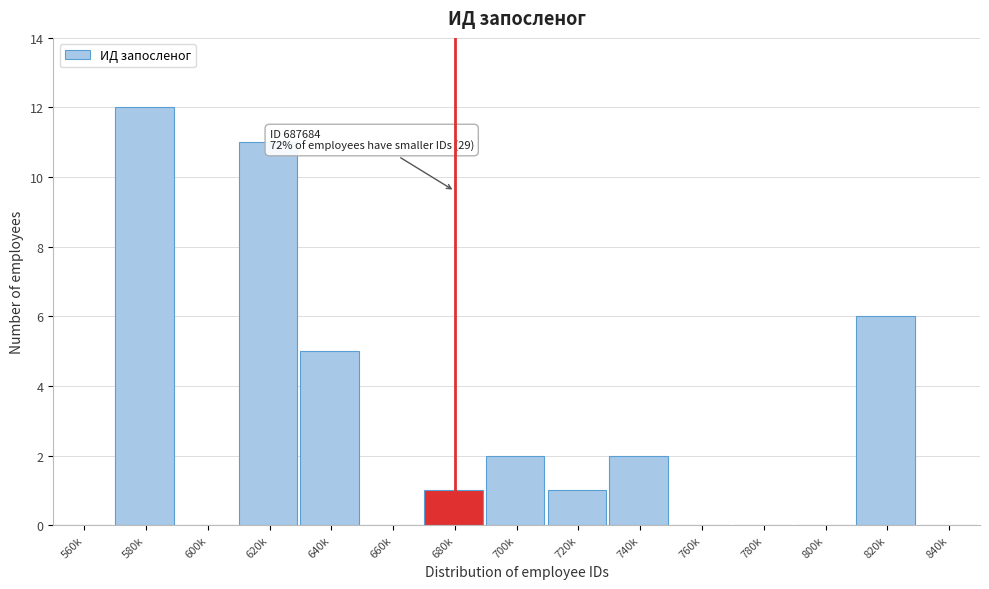

Reading right to left, transcribe all the data shown in this chart.

840k=0	820k=6	800k=0	780k=0	760k=0	740k=2	720k=1	700k=2	680k=1	660k=0	640k=5	620k=11	600k=0	580k=12	560k=0